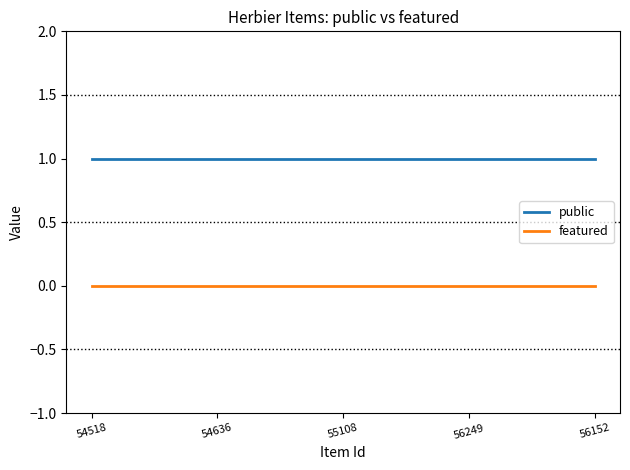

Does the chart display data point markers on the line(s)?

No